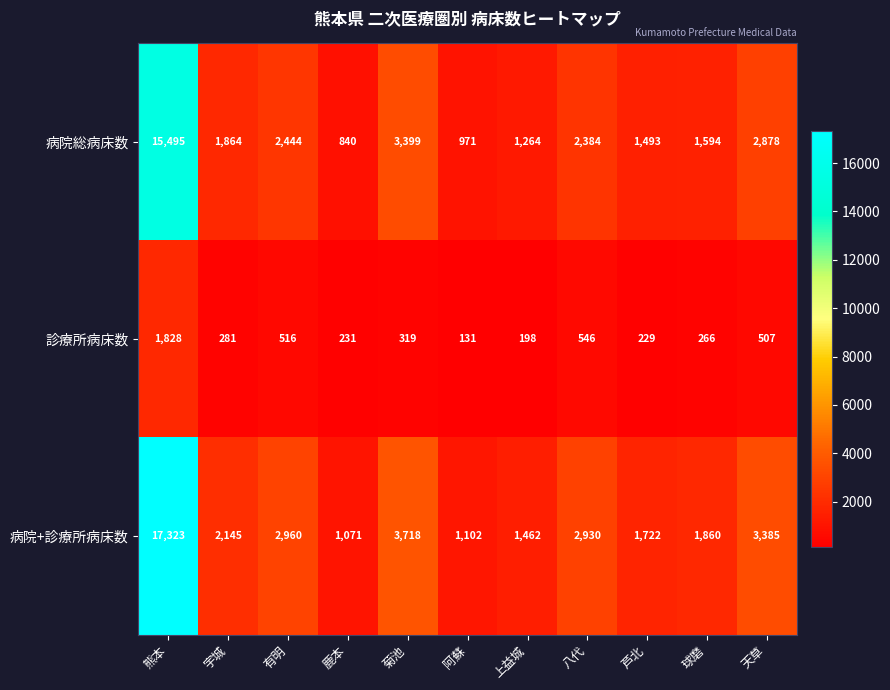

At which label does 病院総病床数 reach its peak?

熊本